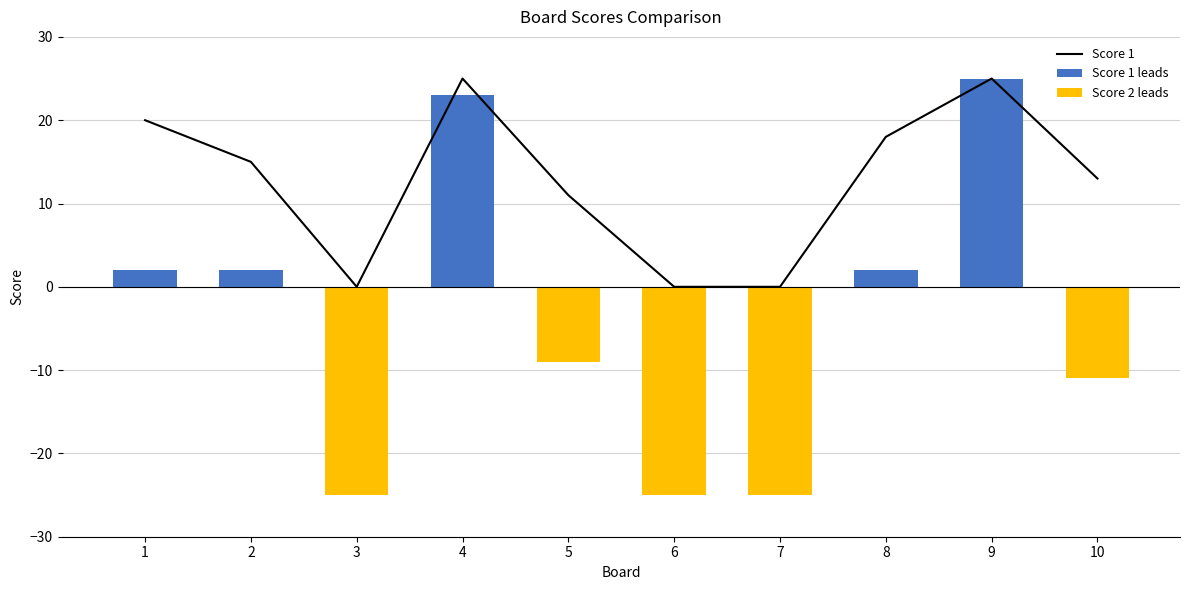

What is the difference between the maximum and minimum values in the Score 2 leads series?

25